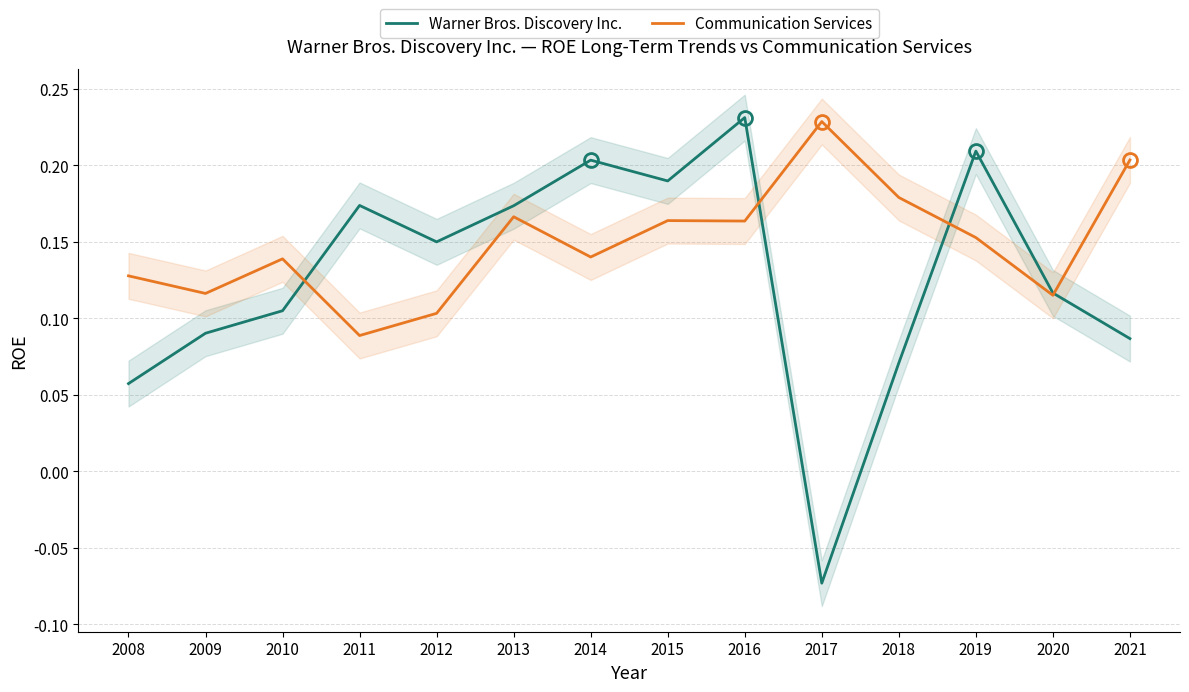

Which label corresponds to the largest value in the chart?

2016